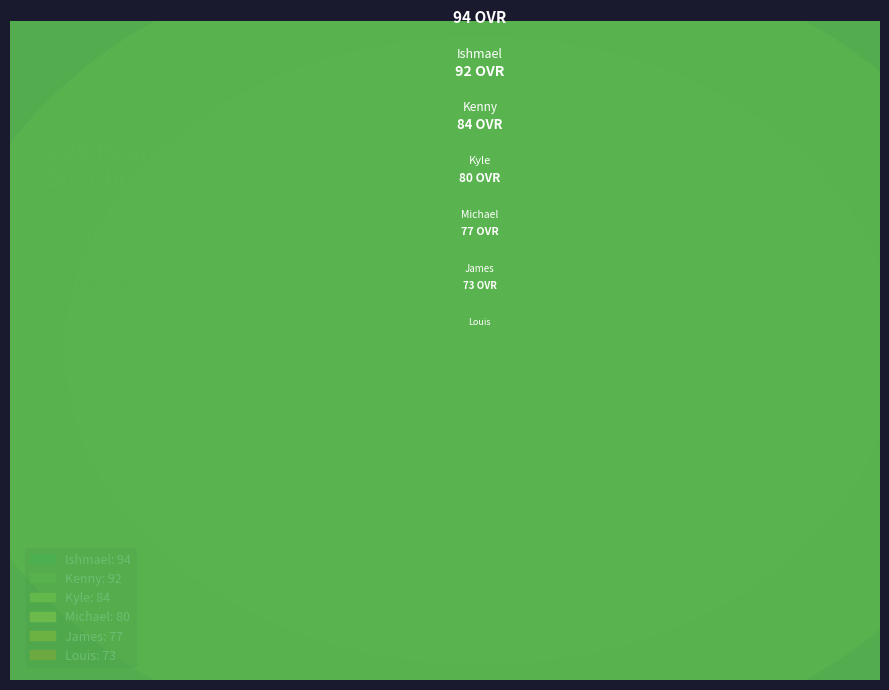

How many slices are in this pie chart?

6